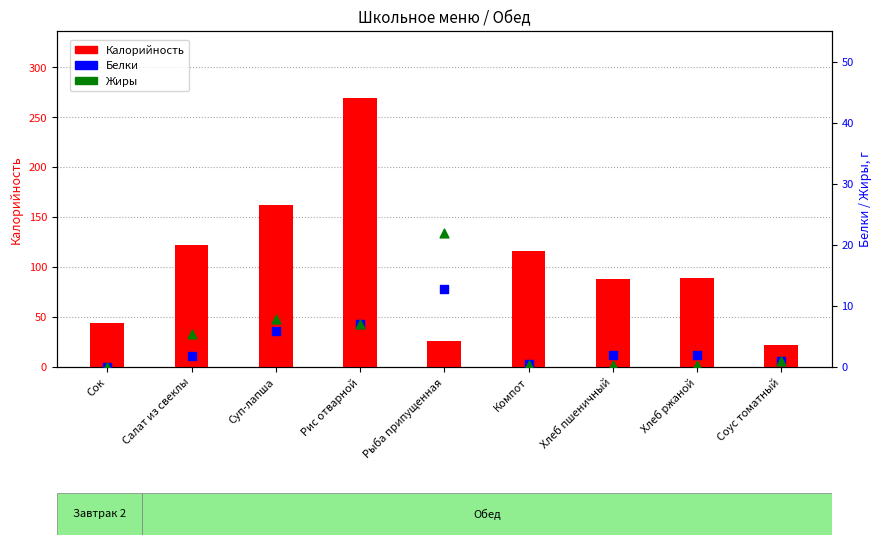

Is the value of Жиры at Рыба припущенная greater than the value of Белки at Хлеб пшеничный?

Yes